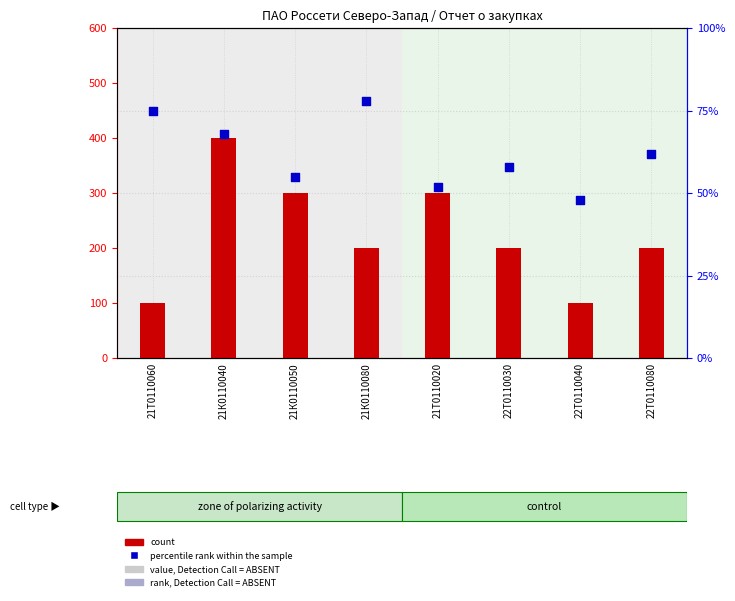

At which category is the sum across all series the highest?

21К0110080